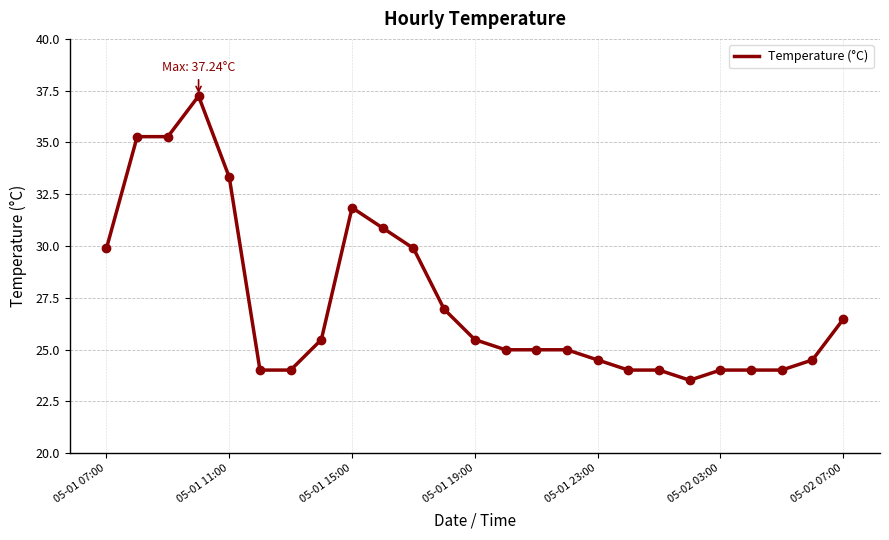

What is the greatest value displayed?

37.2